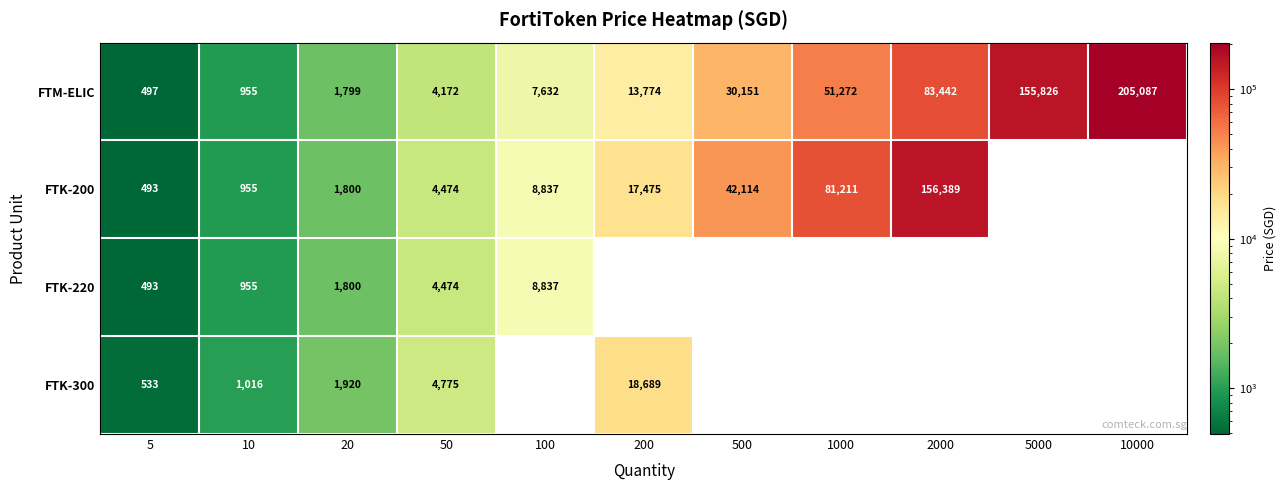

At 10, list the series in order from largest to smallest.

FTK-300, FTK-200, FTK-220, FTM-ELIC